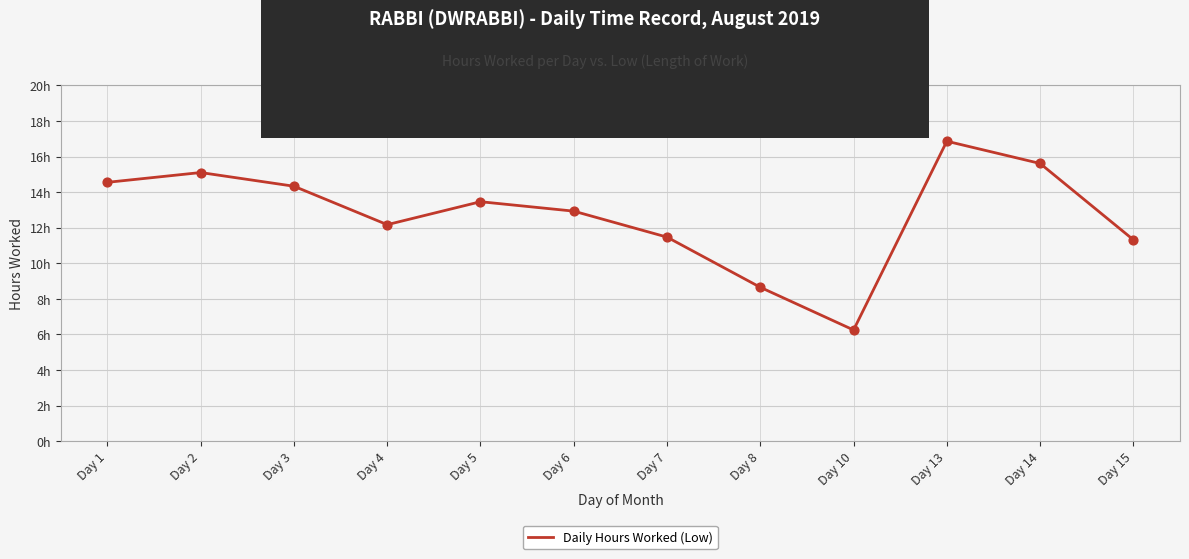

What is the change in value from Day 4 to Day 10?

-5.9